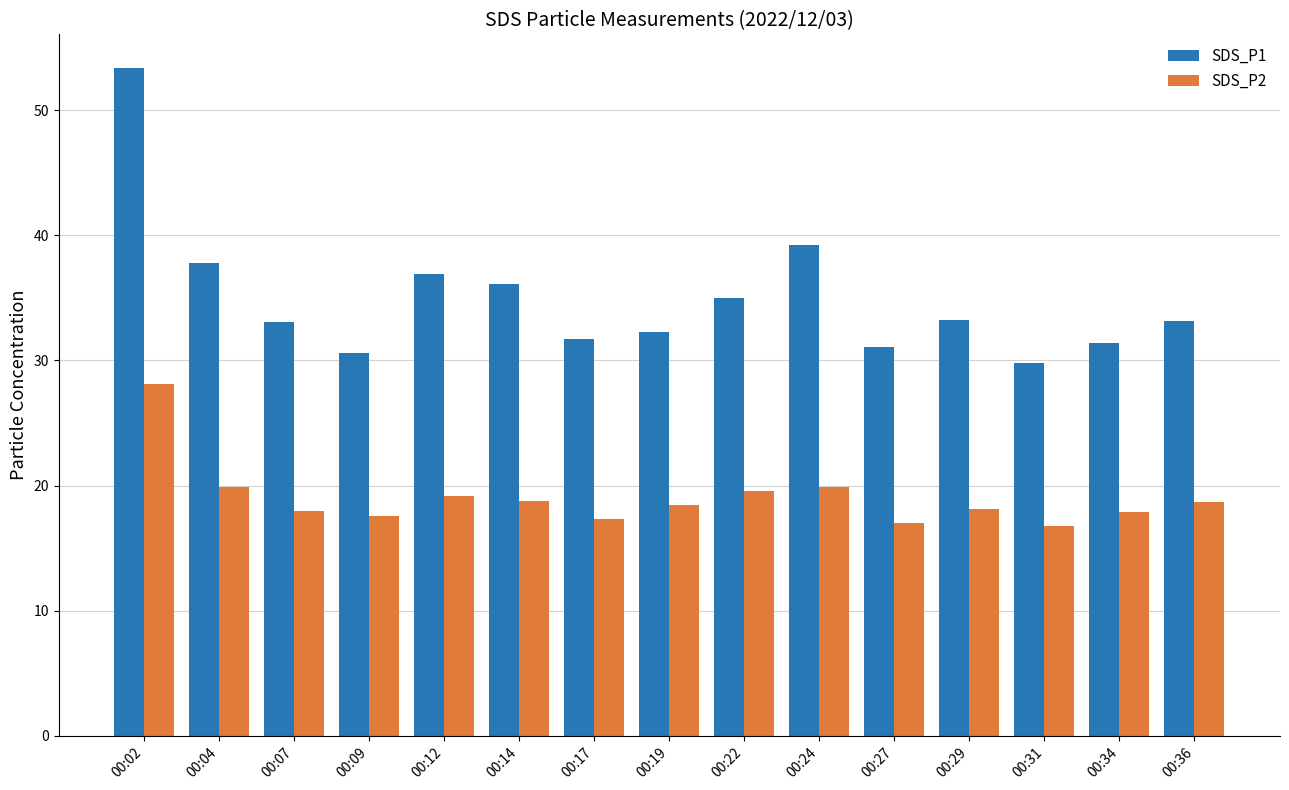

What is the smallest value displayed?

16.7